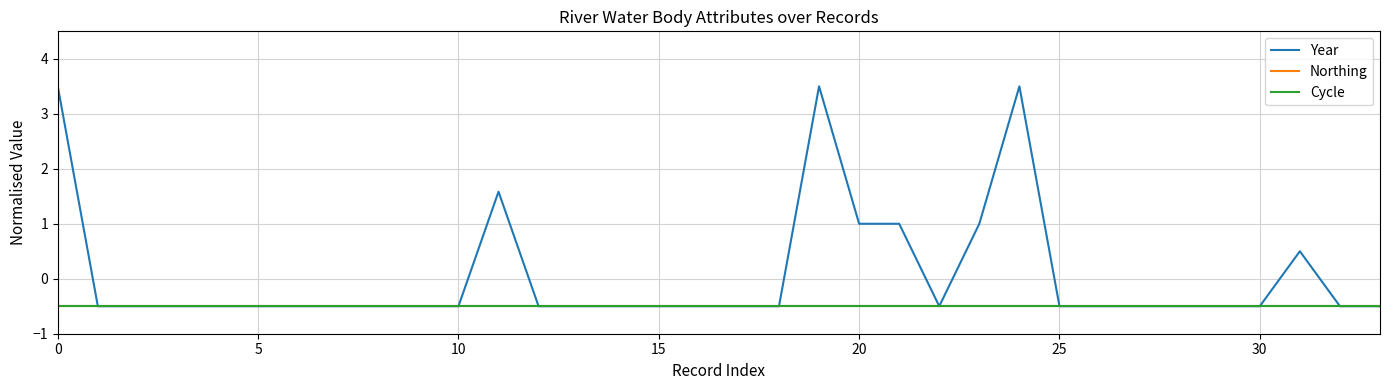

How many Year values are between 0 and 1?

4